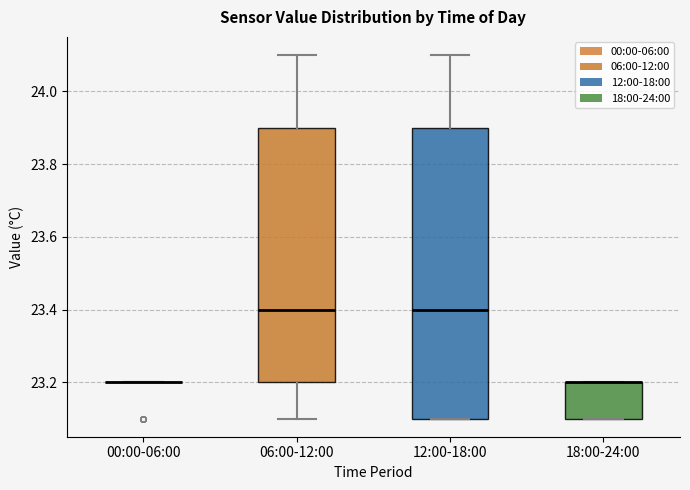

Which box is the tallest, from its lower edge to its upper edge?

12:00-18:00